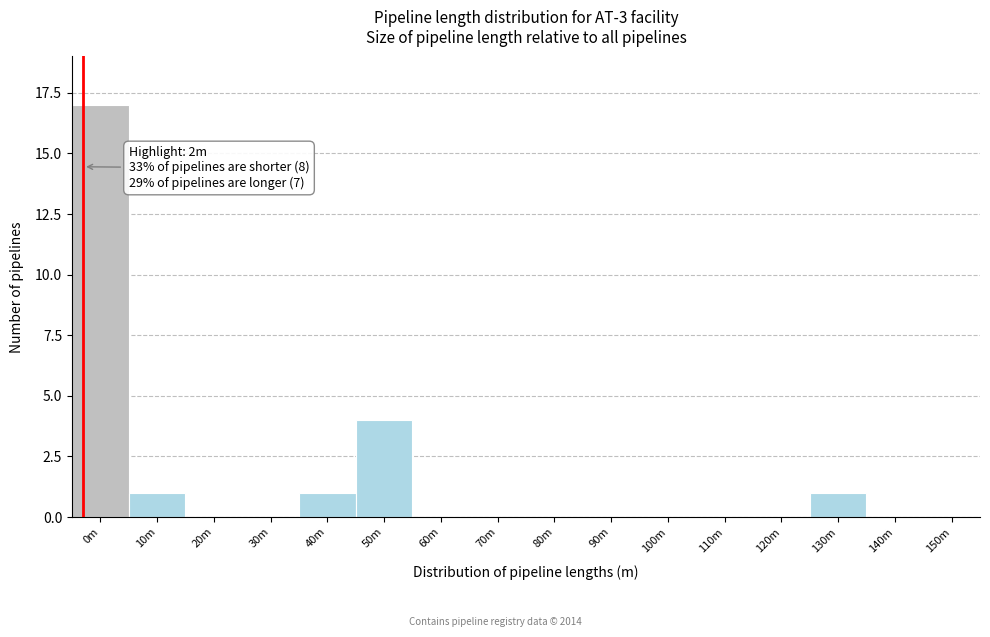

Reading left to right, what are all the values shown in this chart?

0m=17	10m=1	20m=0	30m=0	40m=1	50m=4	60m=0	70m=0	80m=0	90m=0	100m=0	110m=0	120m=0	130m=1	140m=0	150m=0